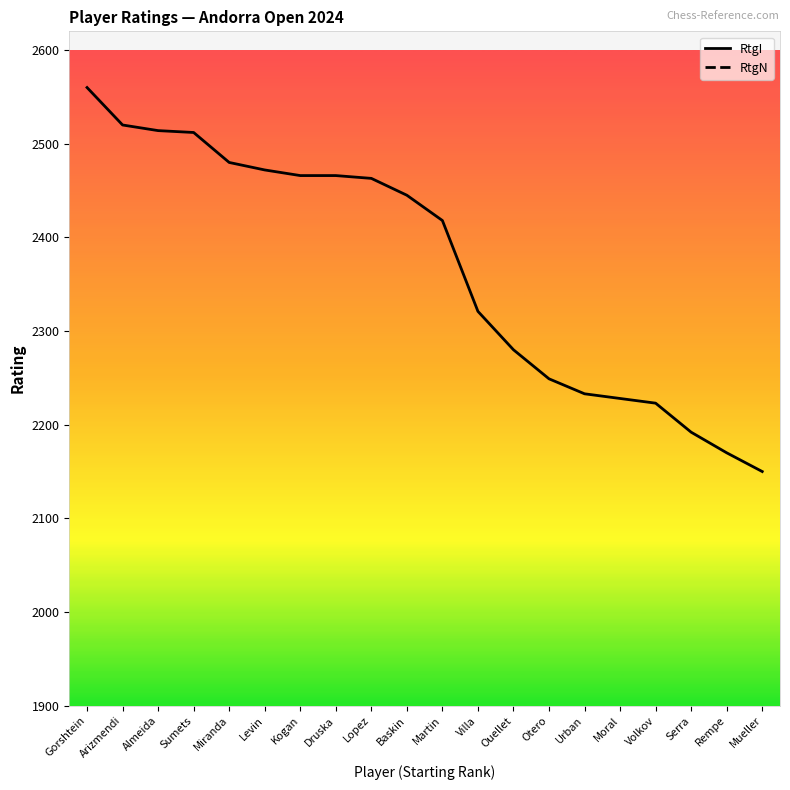

True or false: RtgN has more than 2 points higher than both neighbors.

False